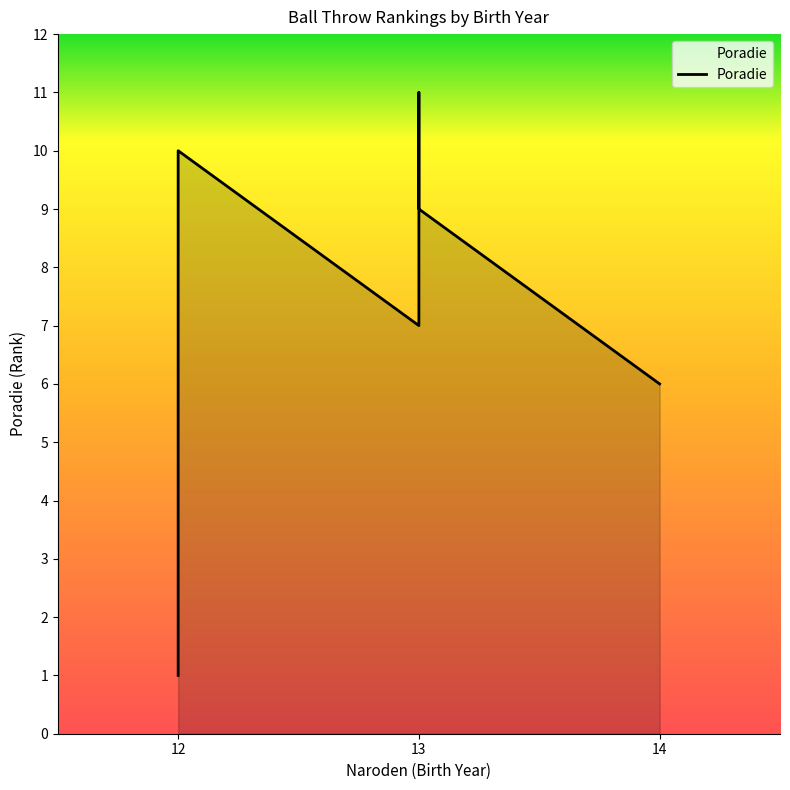

How many values are below 6?

5